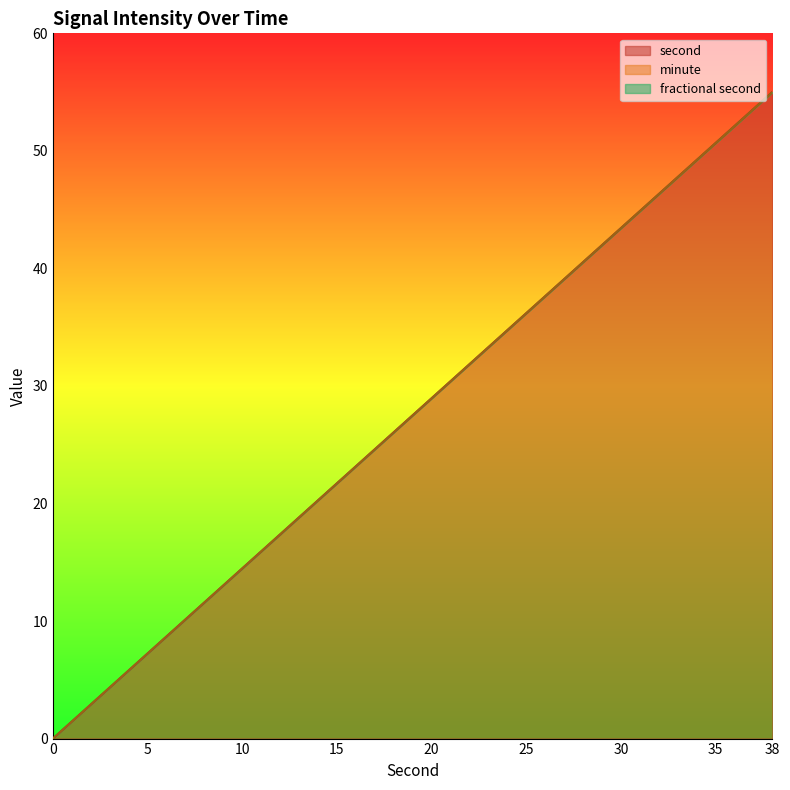

True or false: minute and second intersect in this chart.

False